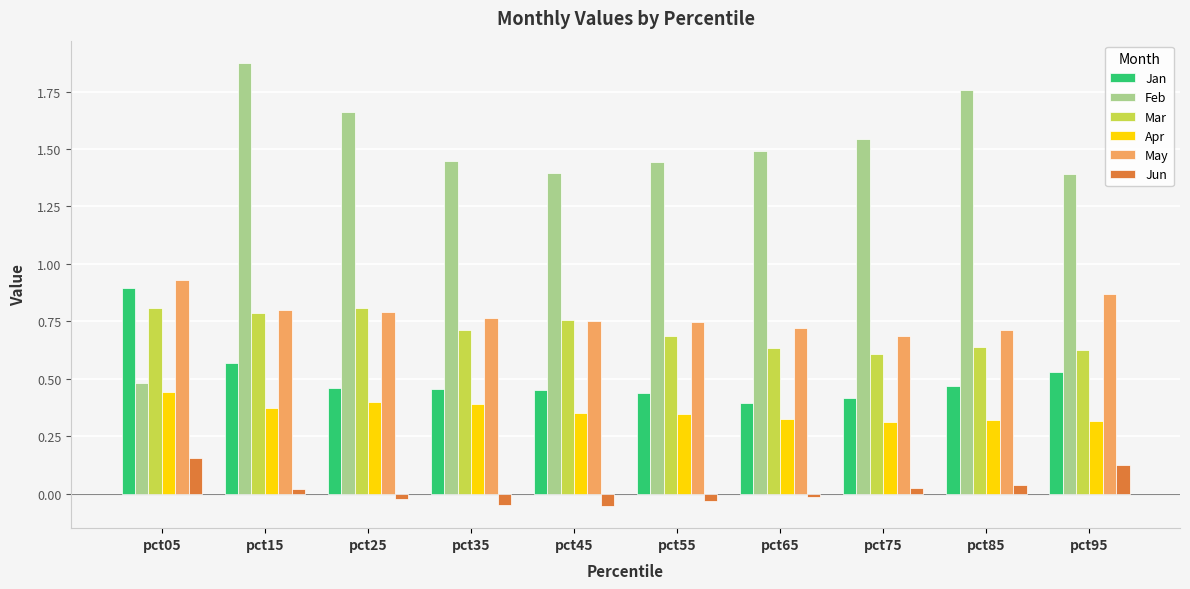

What is the sum of all May values?

7.8